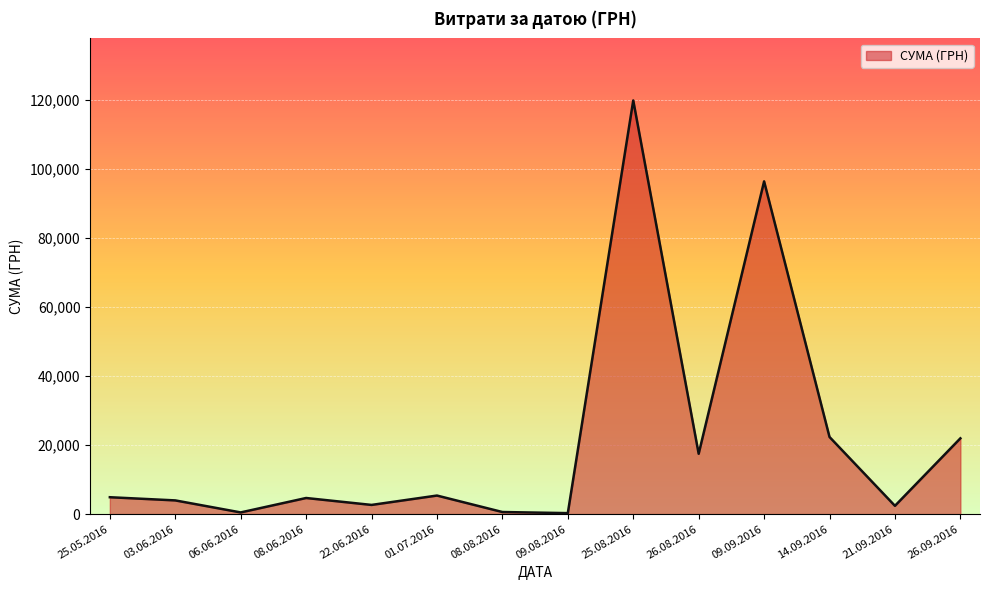

The value at 14.09.2016 is 22338.9. True or false?

True